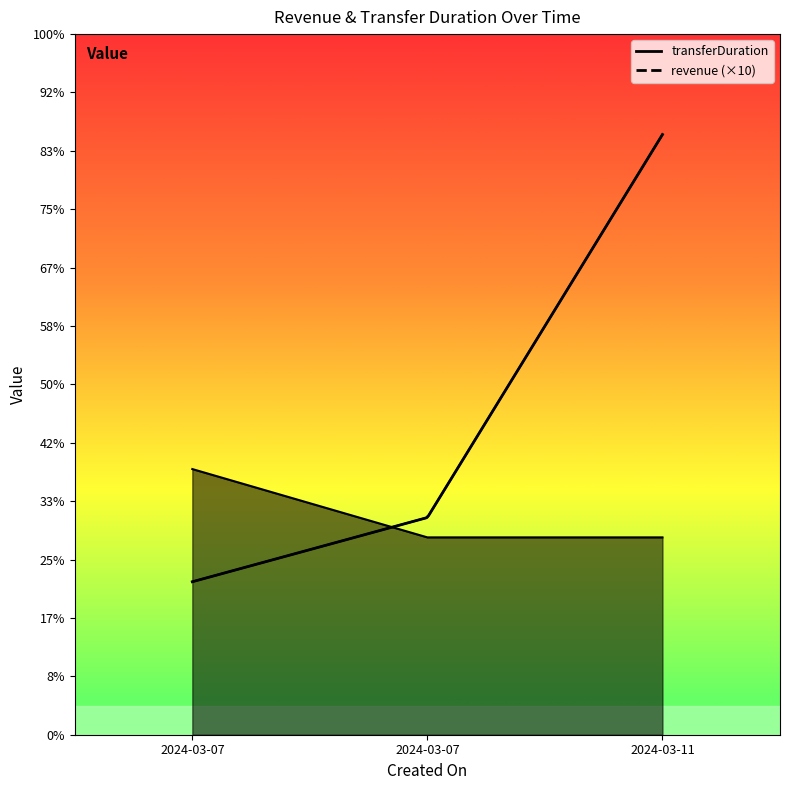

What value does the revenue series have at 2024-03-07?

227.5